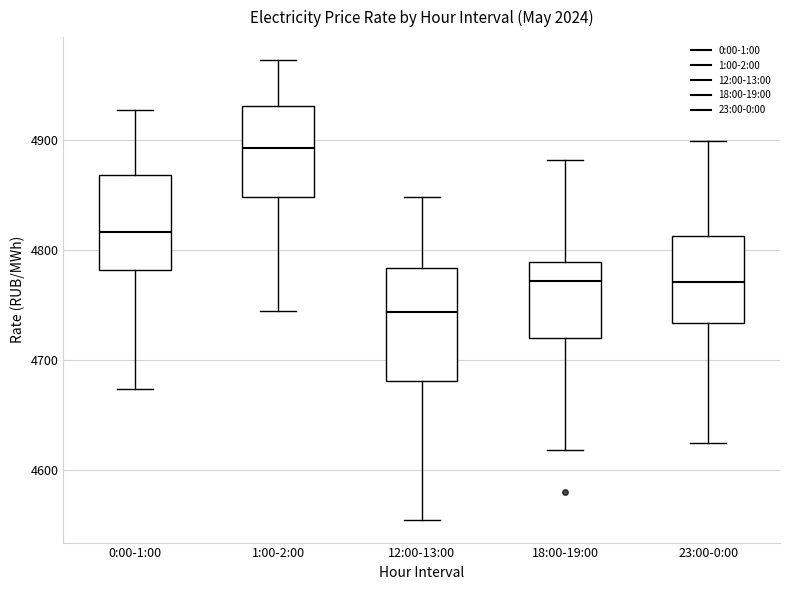

Which box is the tallest, from its lower edge to its upper edge?

12:00-13:00